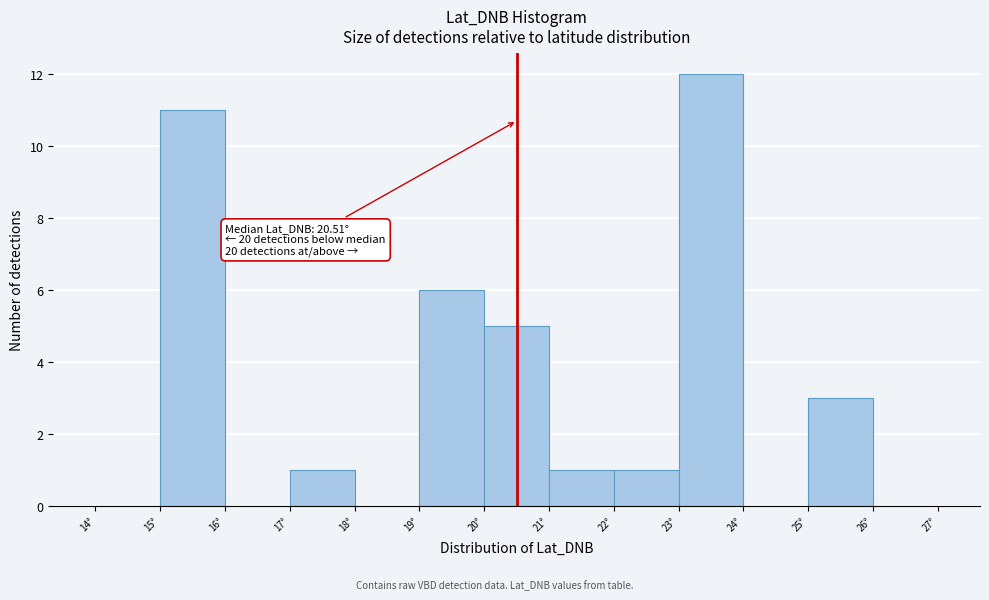

Over which range of the x-axis is the bar tallest?

23 to 24